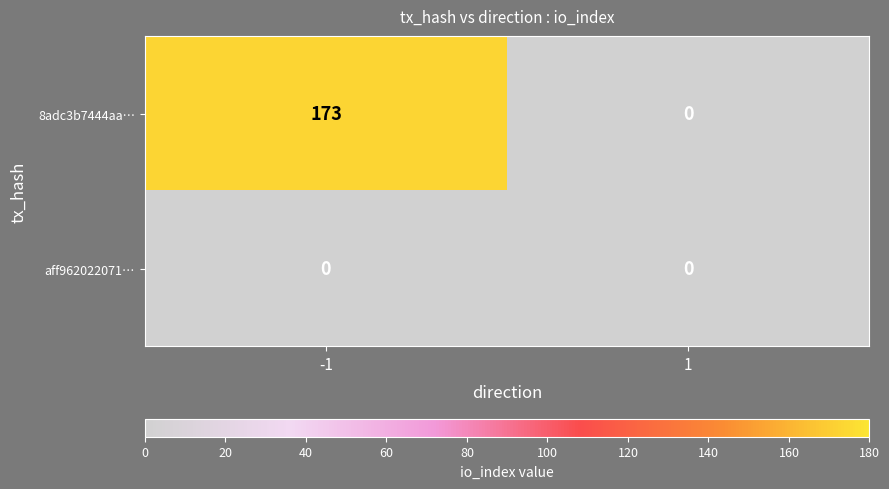

Rank the series by their maximum value, from highest to lowest.

8adc3b7444aa…, aff962022071…